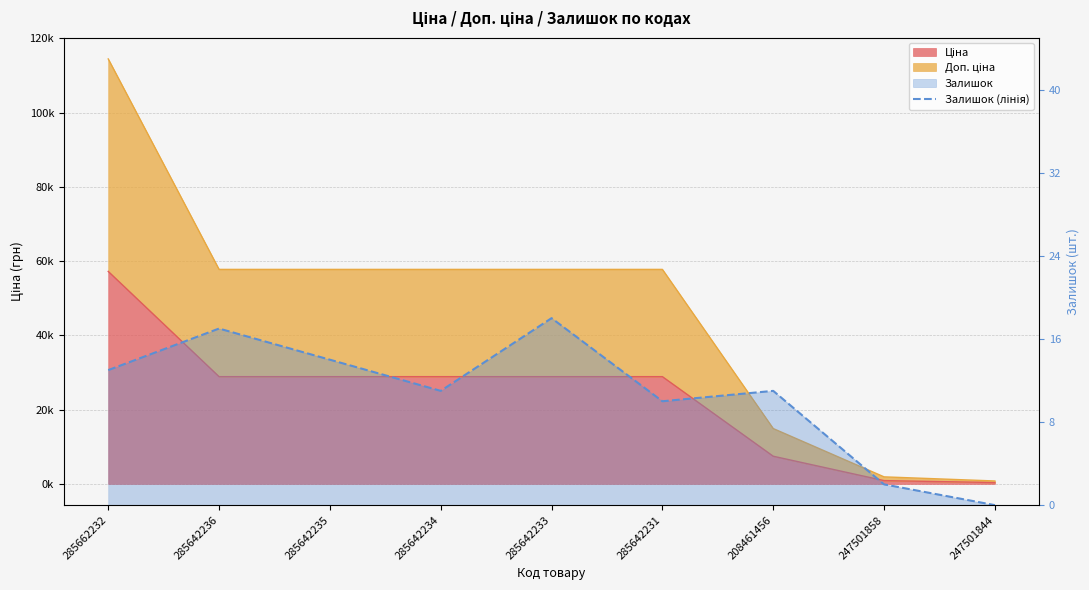

At which category does the data reach its first local valley?

285642234